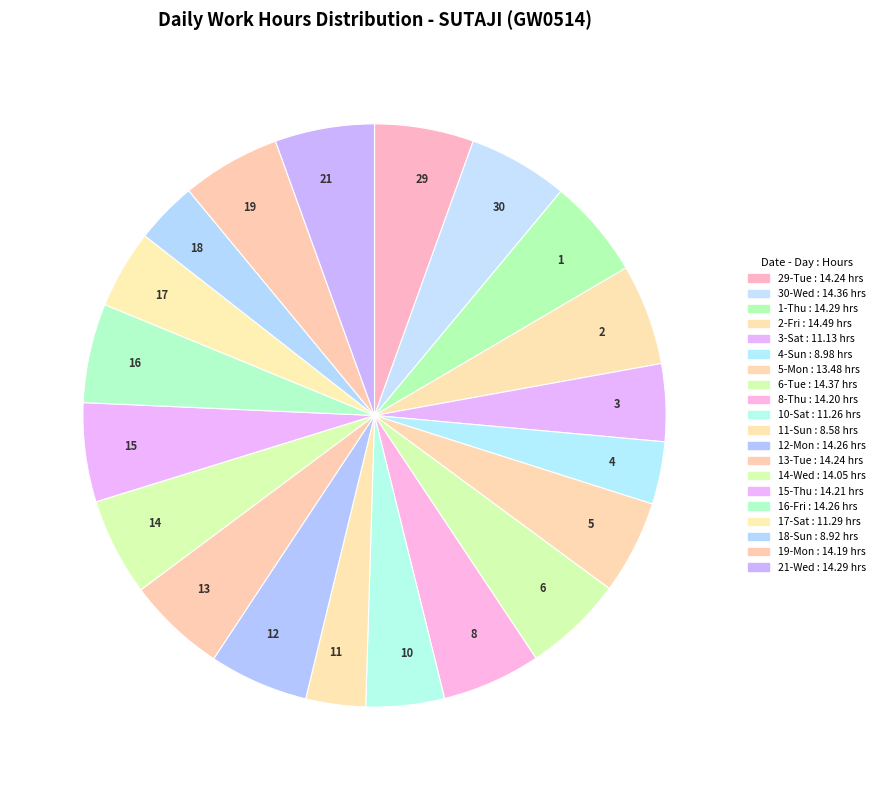

Between 3 and 4, which is larger?

3